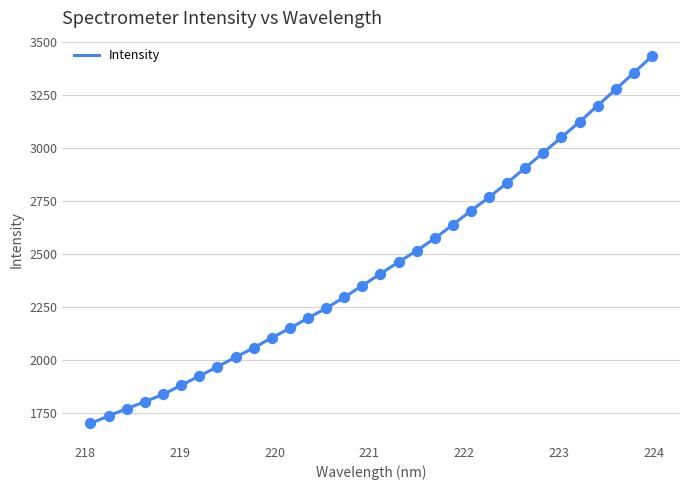

What is the minimum value shown in the chart?

1700.0